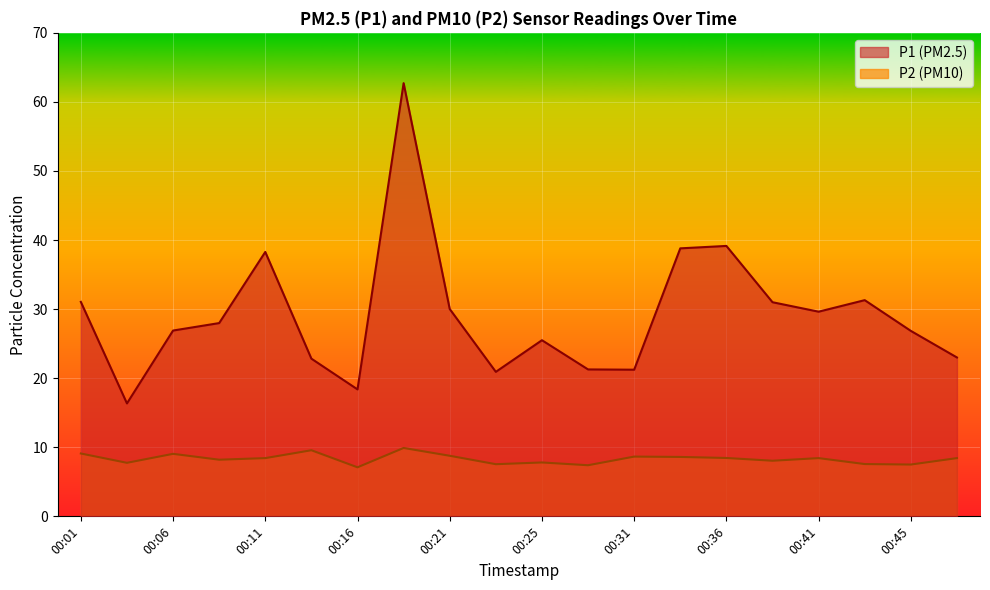

What is the average value of the P2 series?

8.3